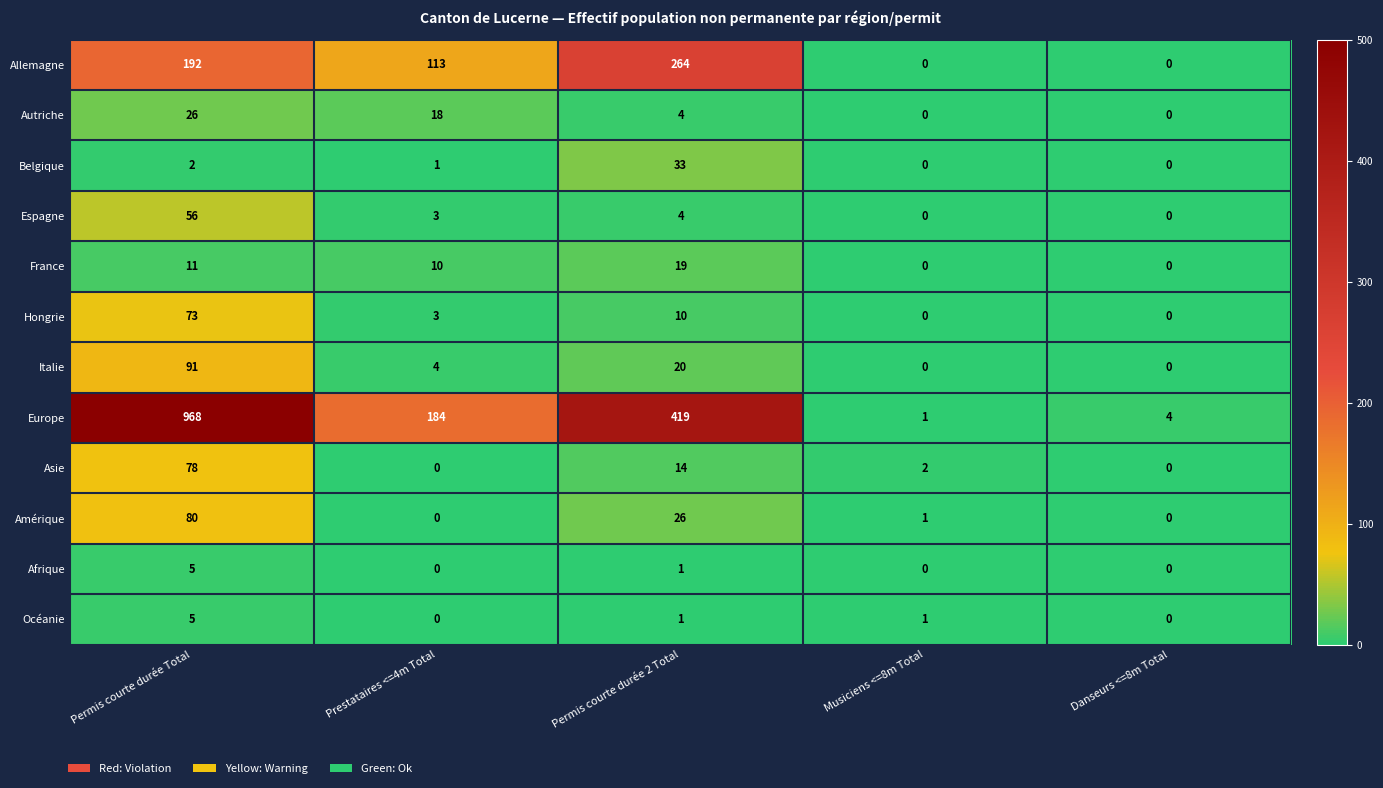

How many data points does each series have?

5